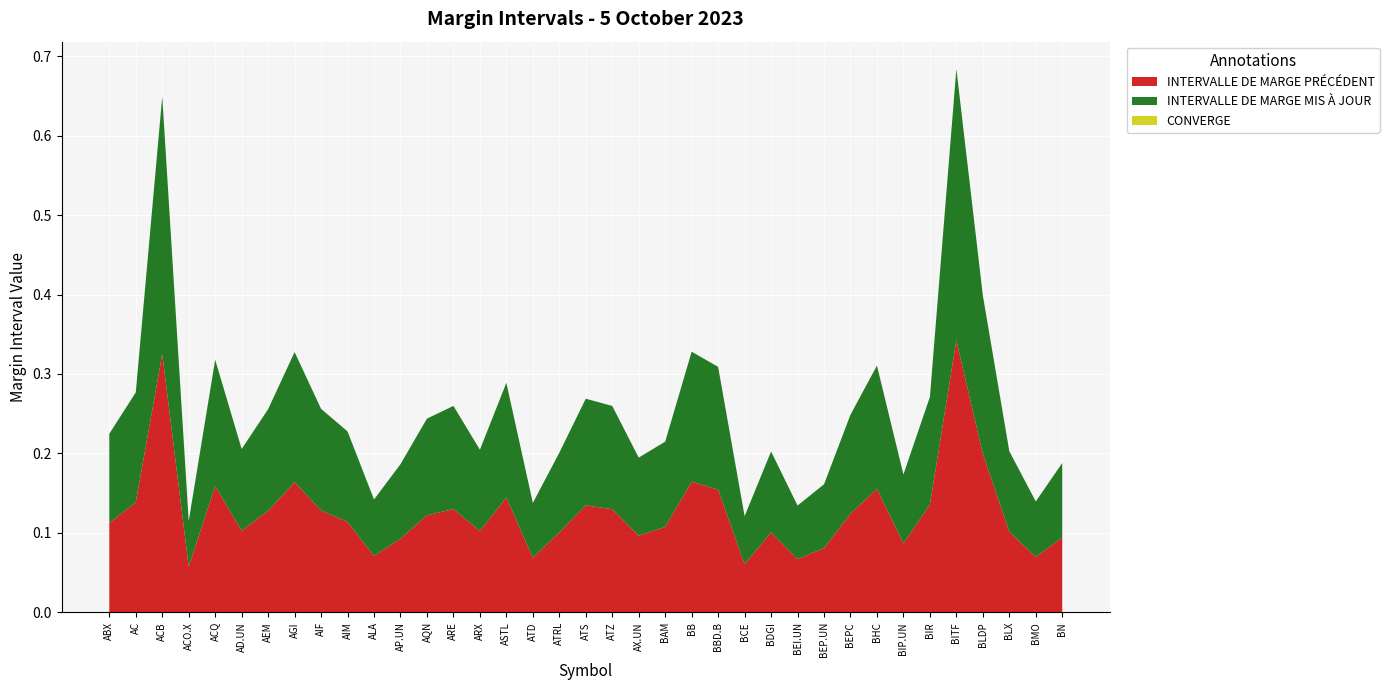

Reading right to left, transcribe all the data shown in this chart.

INTERVALLE DE MARGE PRÉCÉDENT: 0.1	0.1	0.1	0.2	0.3	0.1	0.1	0.2	0.1	0.1	0.1	0.1	0.1	0.2	0.2	0.1	0.1	0.1	0.1	0.1	0.1	0.1	0.1	0.1	0.1	0.1	0.1	0.1	0.1	0.2	0.1	0.1	0.2	0.1	0.3	0.1	0.1
INTERVALLE DE MARGE MIS À JOUR: 0.1	0.1	0.1	0.2	0.3	0.1	0.1	0.2	0.1	0.1	0.1	0.1	0.1	0.2	0.2	0.1	0.1	0.1	0.1	0.1	0.1	0.1	0.1	0.1	0.1	0.1	0.1	0.1	0.1	0.2	0.1	0.1	0.2	0.1	0.3	0.1	0.1
CONVERGE: 0.0	0.0	0.0	0.0	0.0	0.0	0.0	0.0	0.0	0.0	0.0	0.0	0.0	0.0	0.0	0.0	0.0	0.0	0.0	0.0	0.0	0.0	0.0	0.0	0.0	0.0	0.0	0.0	0.0	0.0	0.0	0.0	0.0	0.0	0.0	0.0	0.0